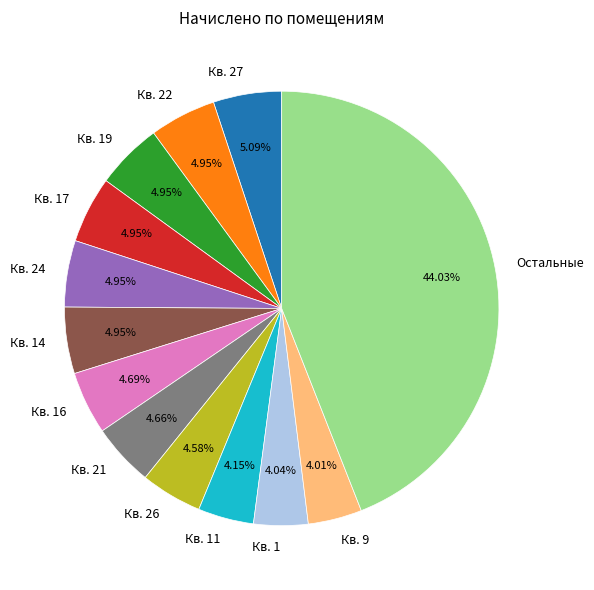

Count the number of slices in the pie.

13